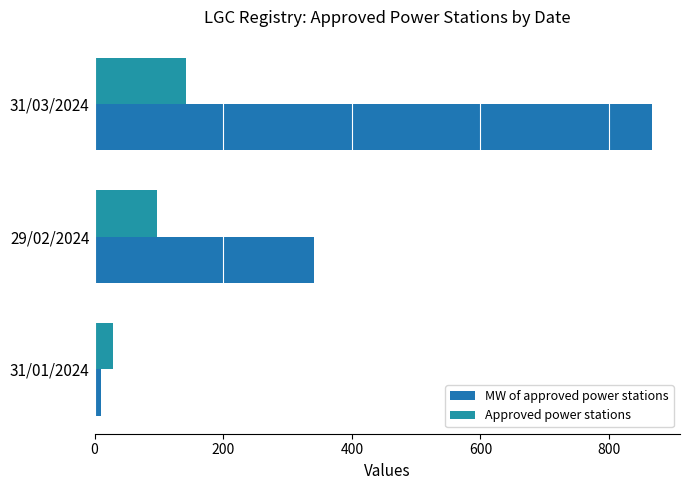

How many categories are shown in the chart?

3